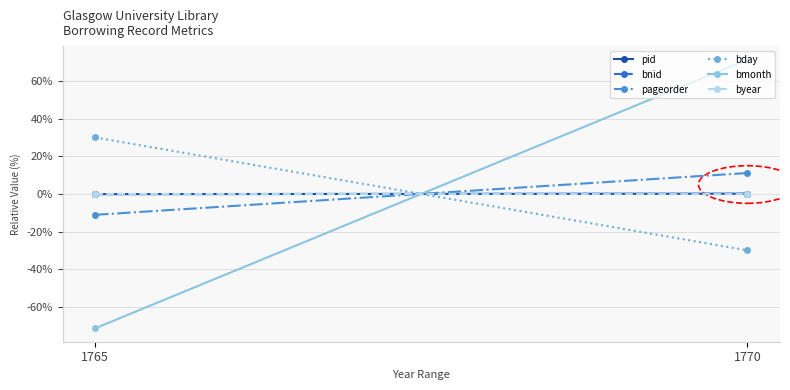

How many values in bmonth are below zero?

1